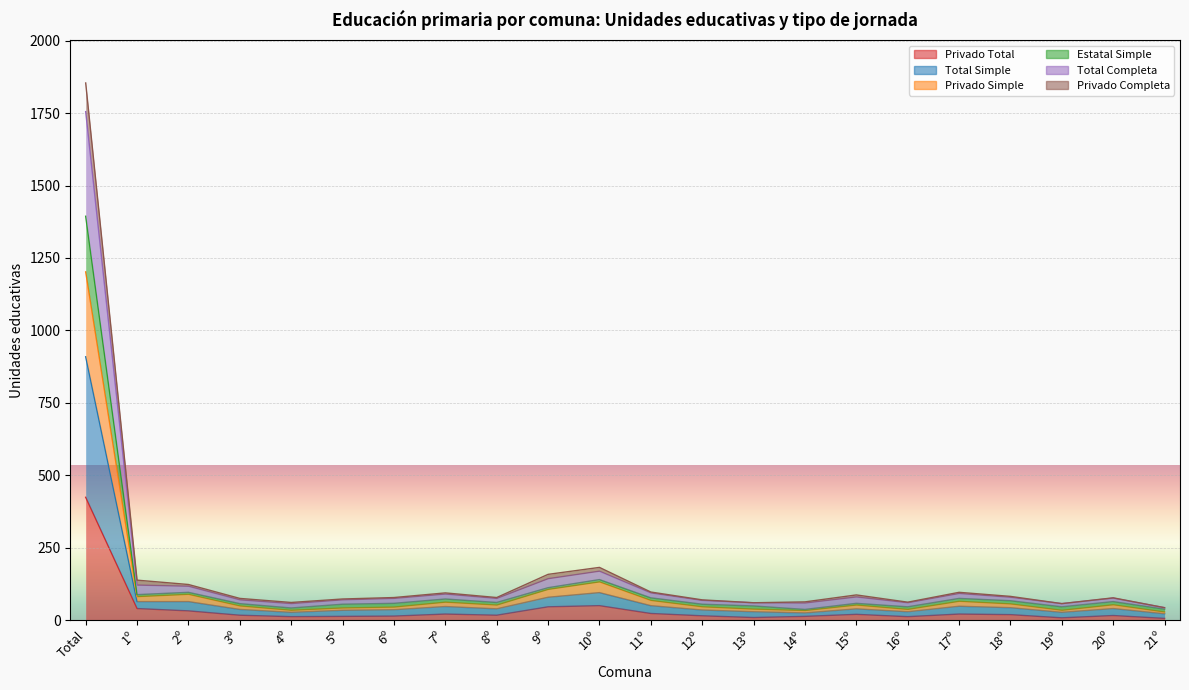

Which category has the highest value in the Privado Simple series?

Total